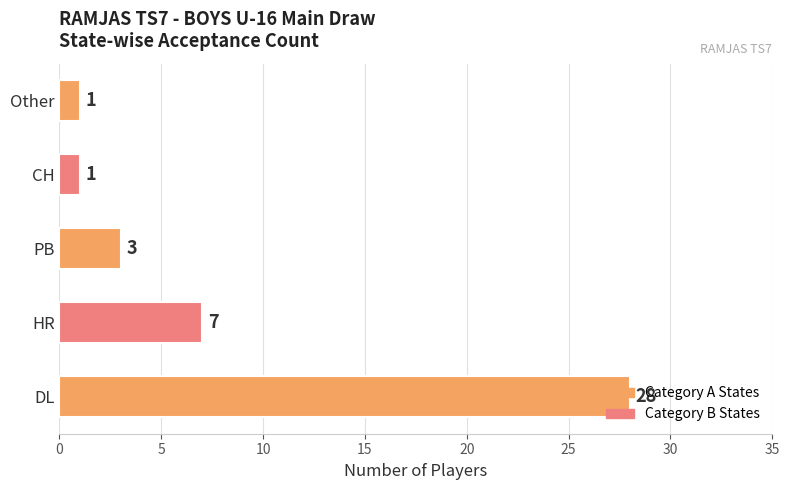

List the labels in order of value, largest first.

DL, HR, PB, CH, Other